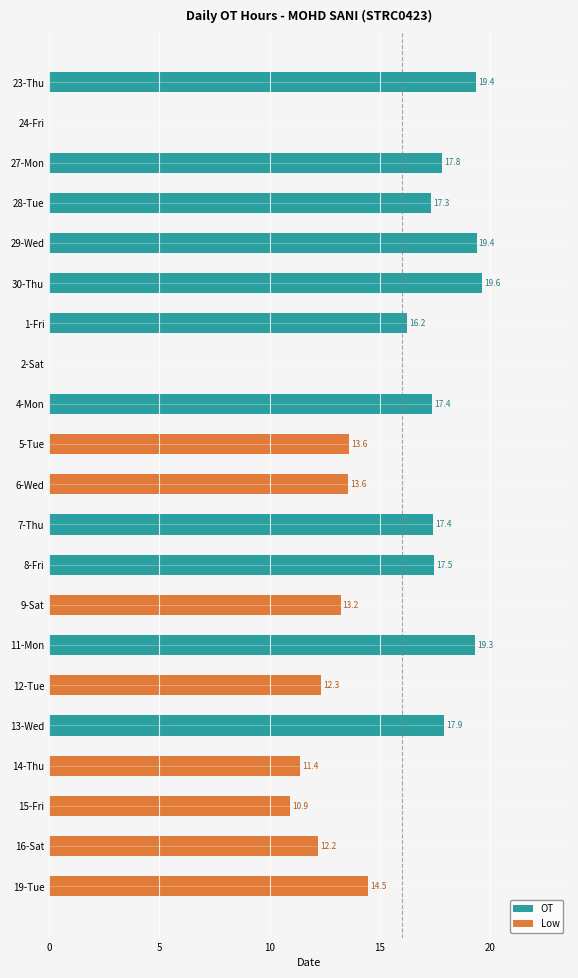

What is the change in value from 28-Tue to 15-Fri?

-6.4